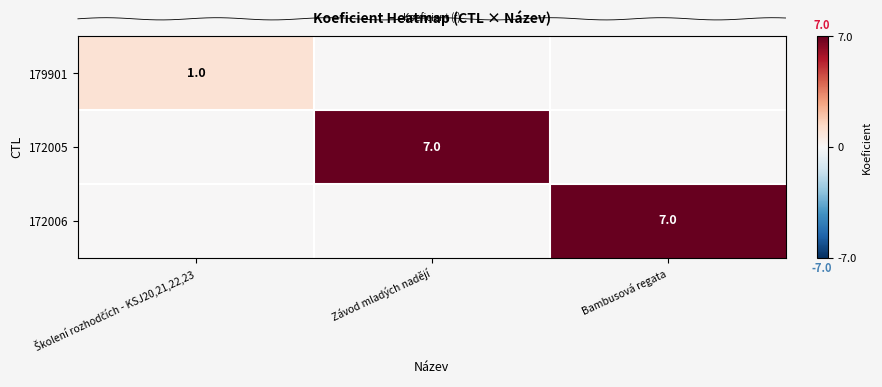

What is the sum of the 172006 values at Školení rozhodčích - KSJ20,21,22,23 and Bambusová regata?

7